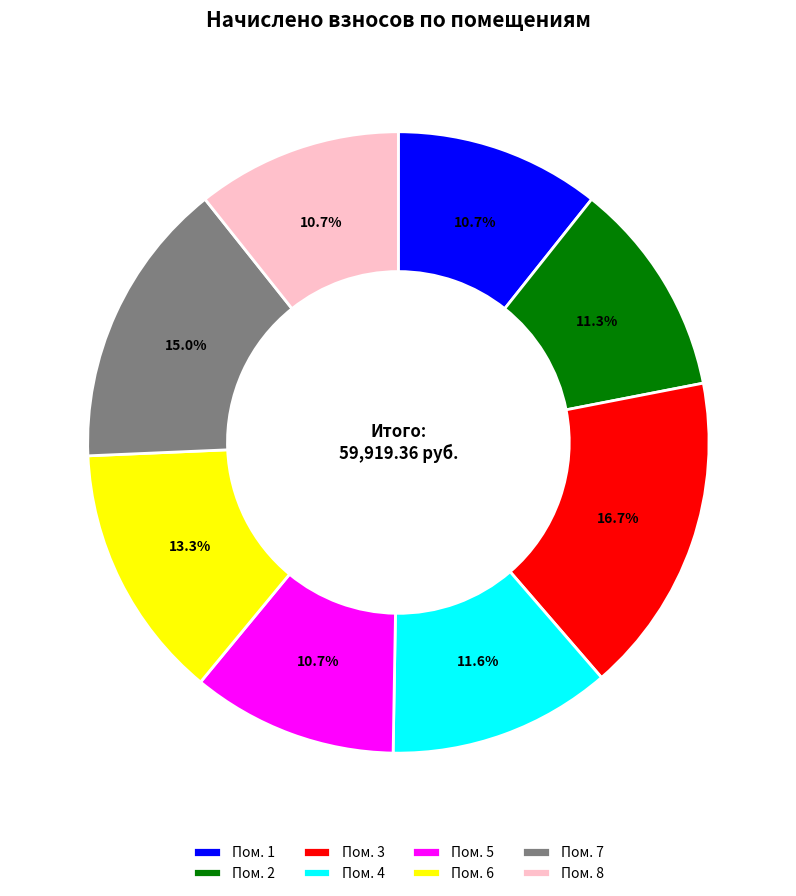

What percentage is NOT represented by Пом. 6?

86.7%